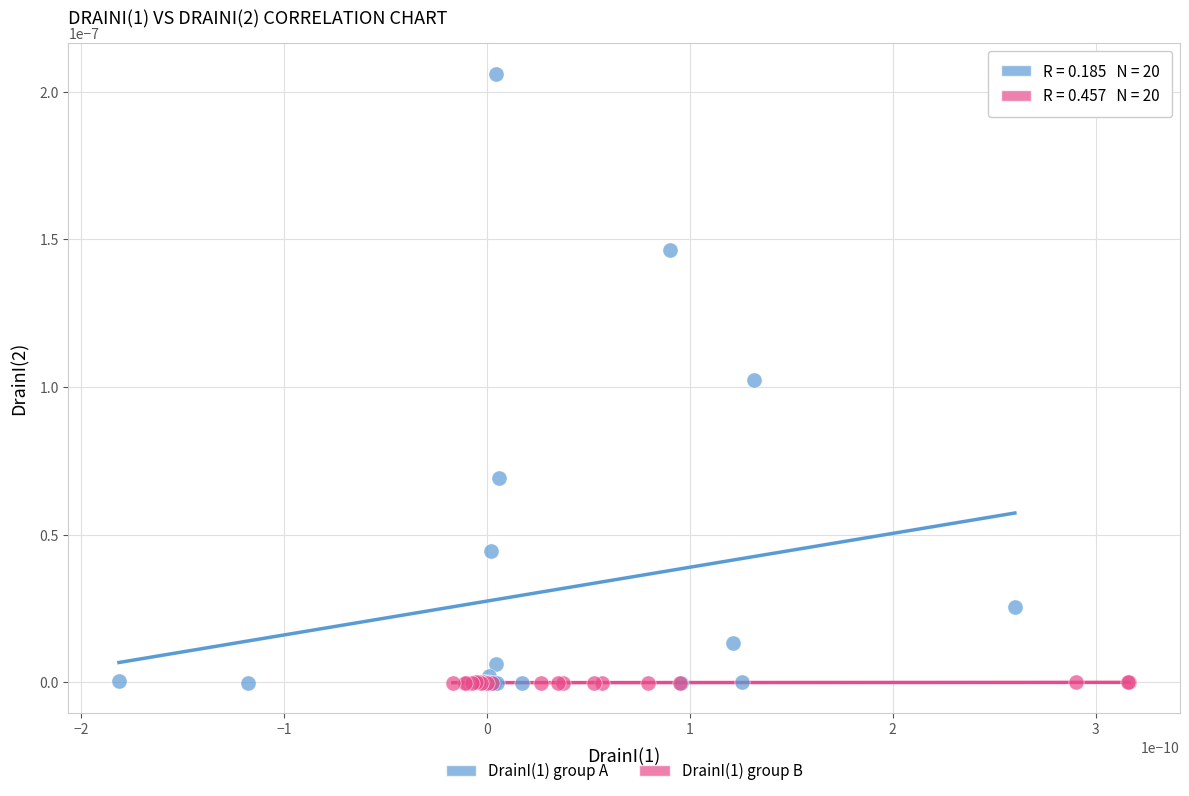

Which series has the largest Y range (max minus min)?

DrainI(1) group A